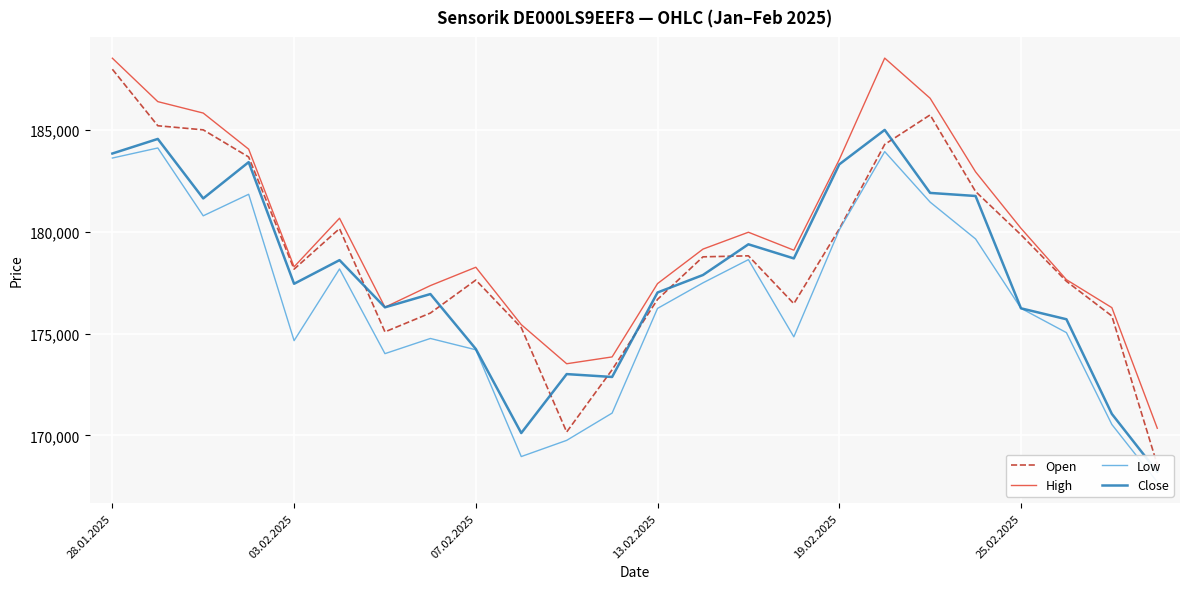

The High series shows 243229 at 07.02.2025. True or false?

False